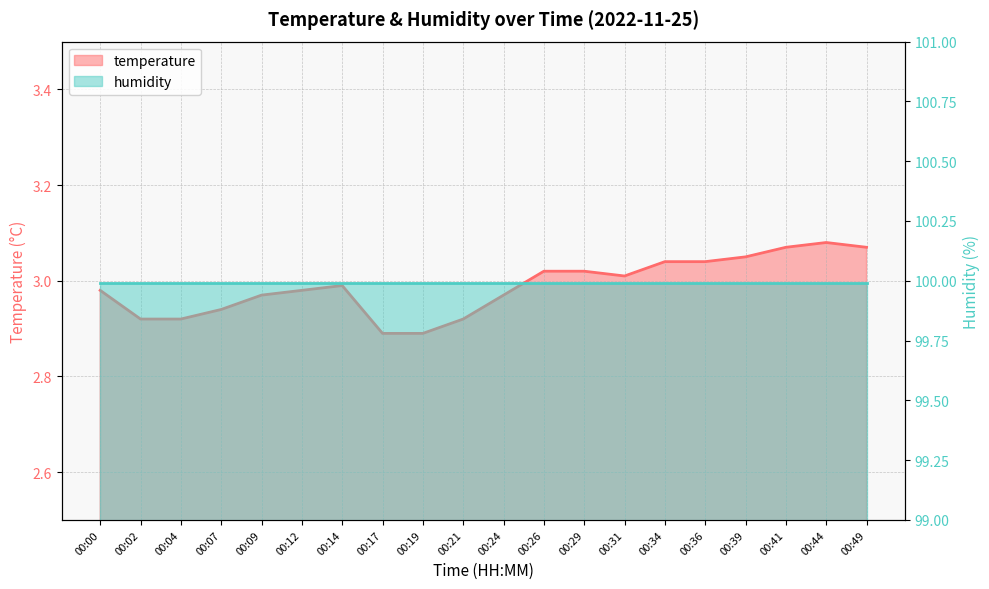

Approximately how many times larger is the value at 00:31 compared to 00:07?

1.0